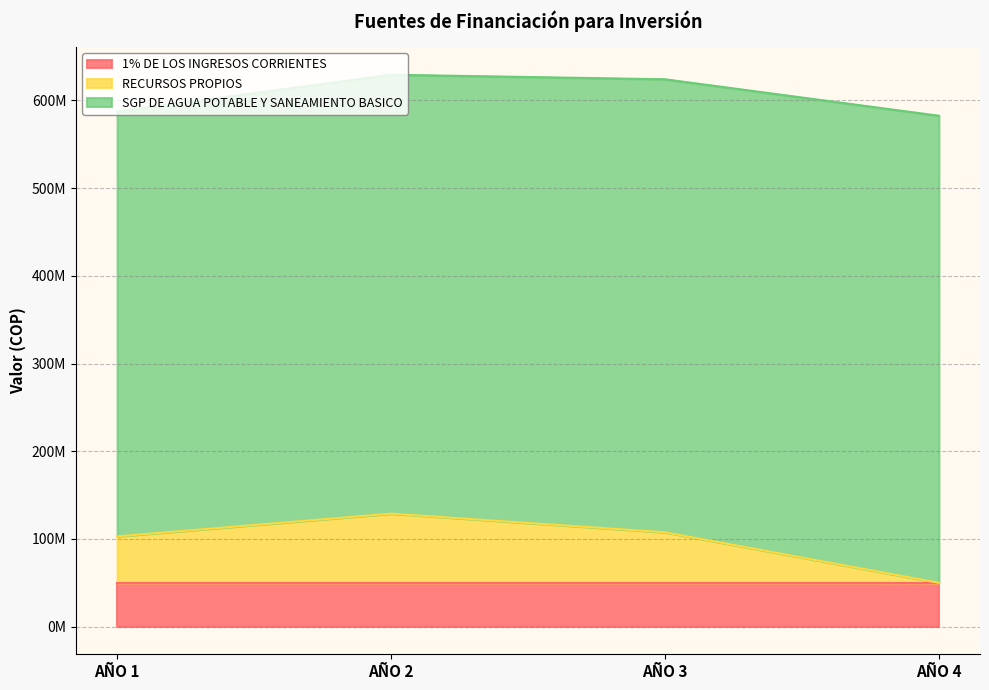

At which label does SGP DE AGUA POTABLE Y SANEAMIENTO BASICO first exceed 516413445?

AÑO 4